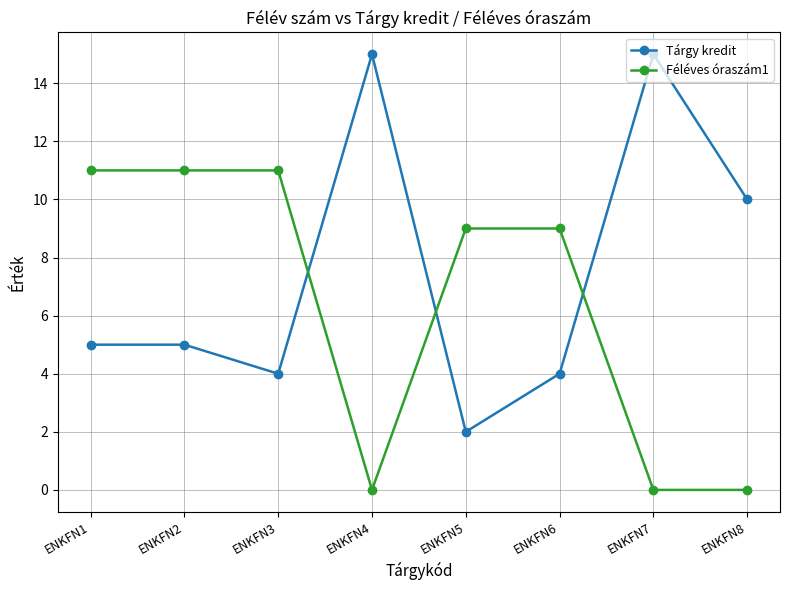

Count the Féléves óraszám1 values in the range 0 to 11.

8